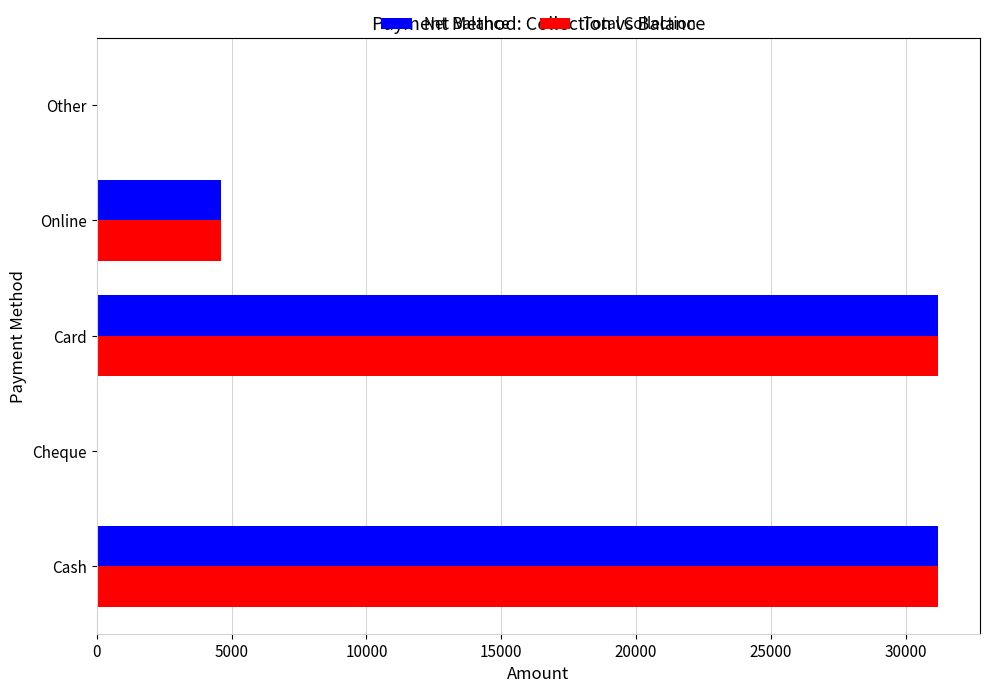

The Total Collection series shows 31200 at Cash. True or false?

True